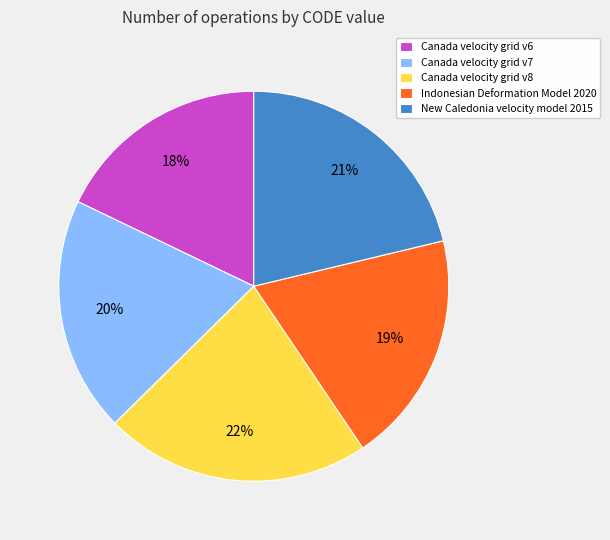

How many segments does this pie chart have?

5